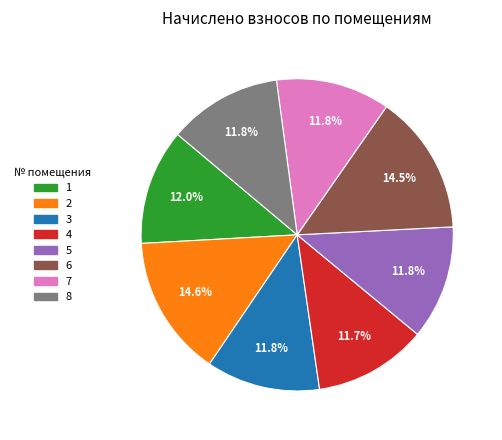

To the nearest percent, what is the difference between the largest and smallest slice percentages?

3%